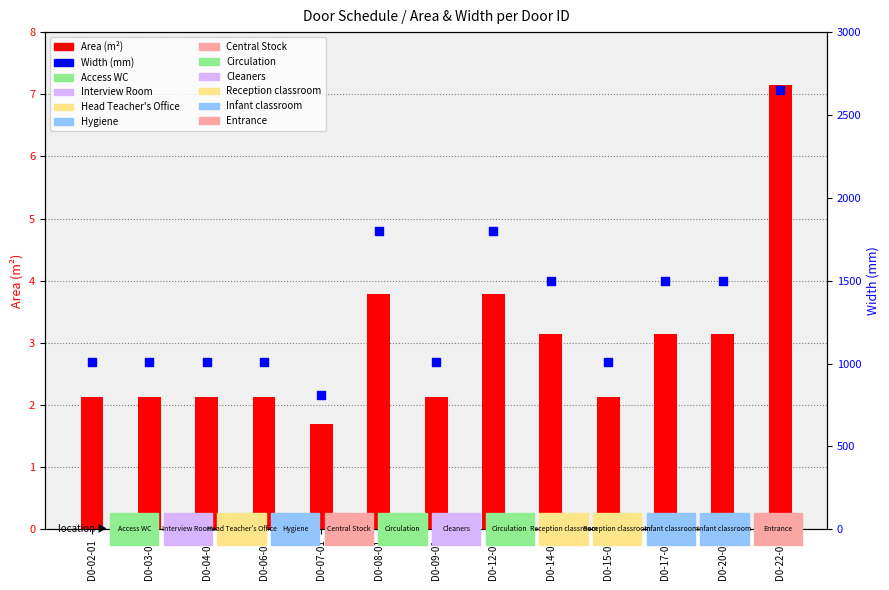

Is the value of Area (m²) at D0-08-01 greater than the value of Width (mm) at D0-15-01?

No